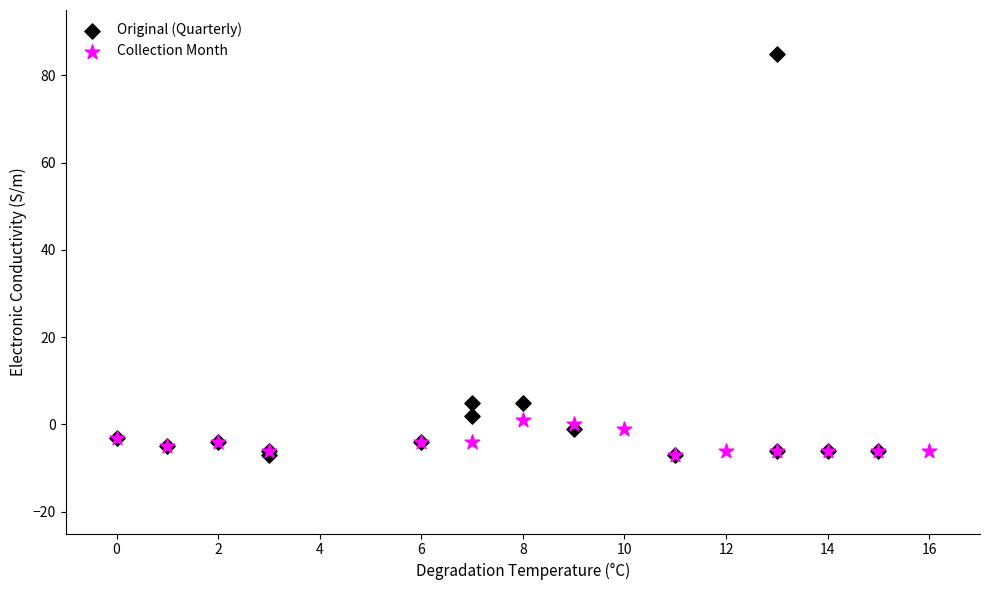

Which series contains the highest Y value?

Original (Quarterly)